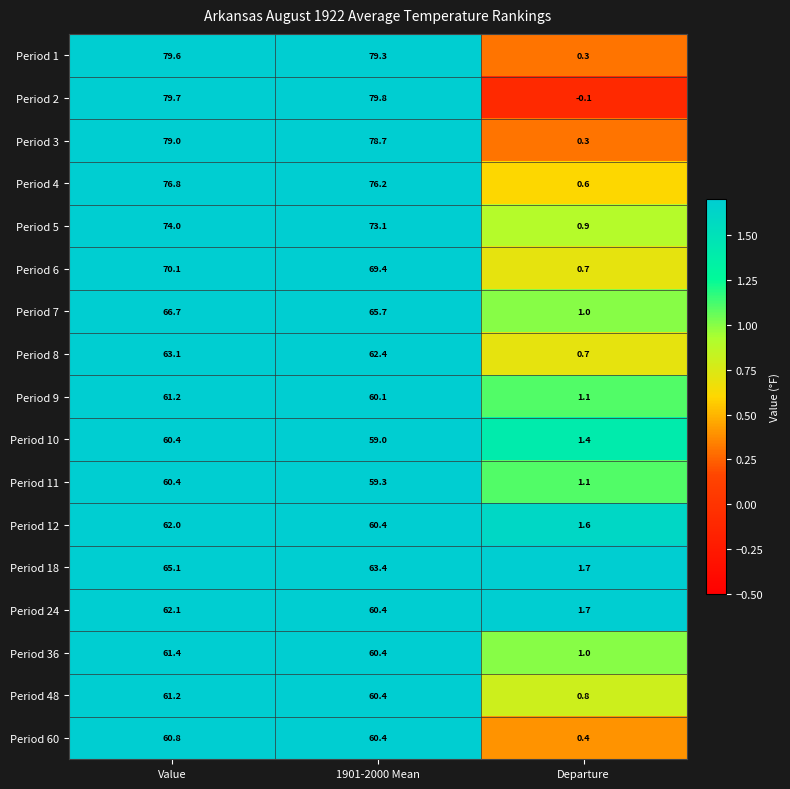

How many series are shown in this chart?

17